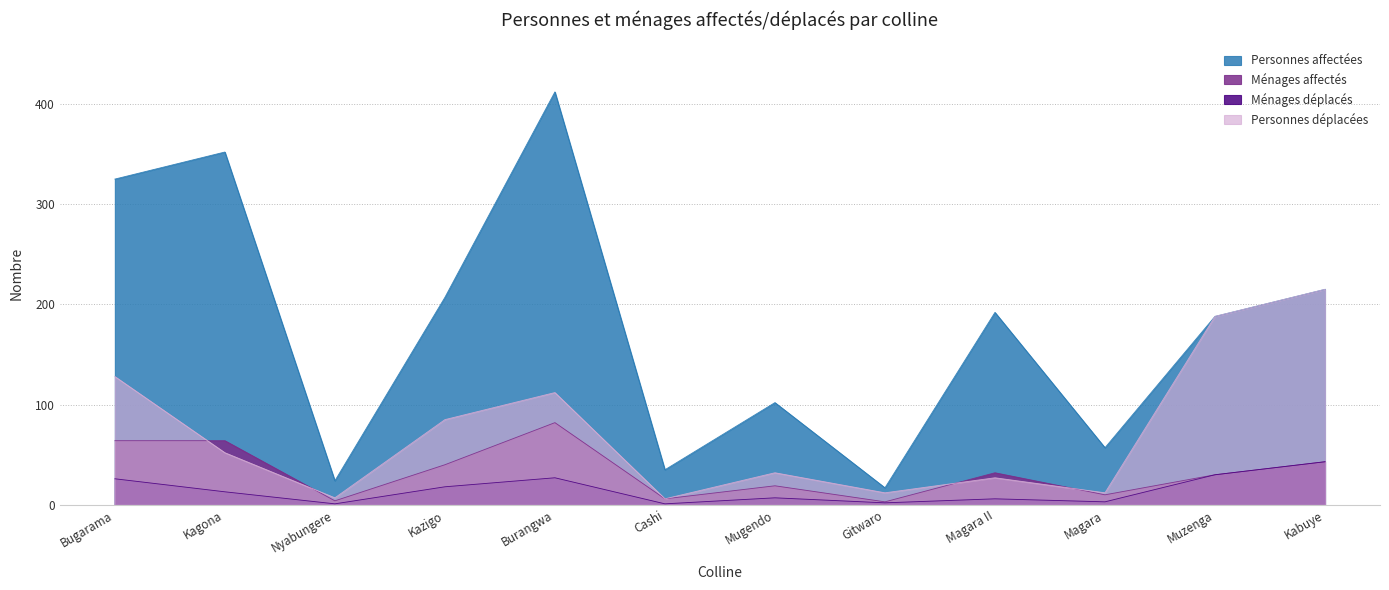

Where does the Personnes déplacées series first go above 52?

Bugarama